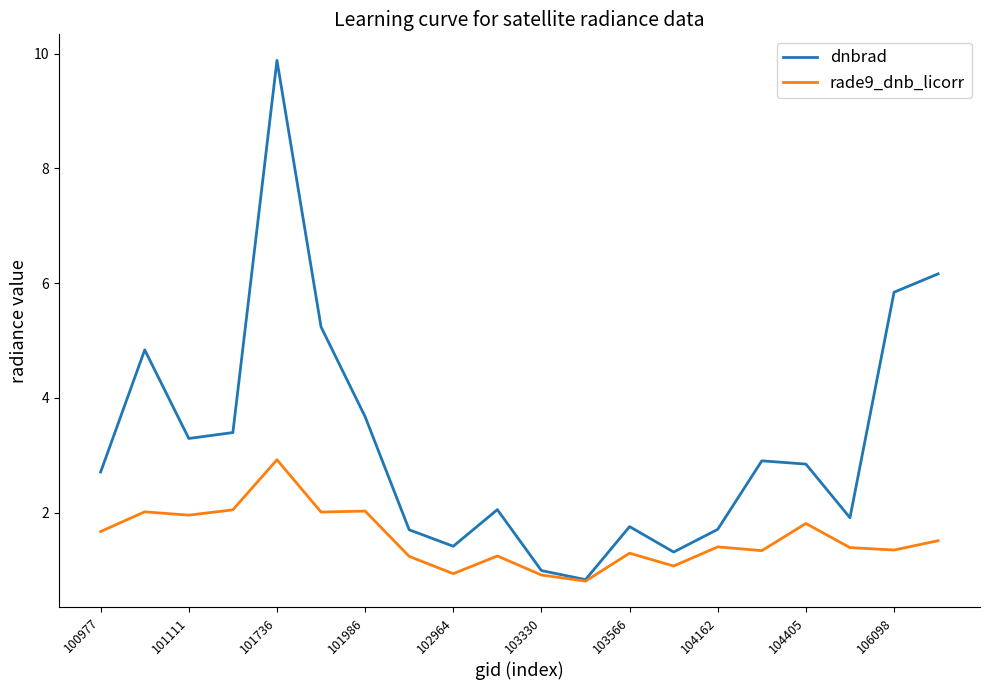

Reading left to right, transcribe all the data shown in this chart.

dnbrad: 2.7	4.8	3.3	3.4	9.9	5.2	3.7	1.7	1.4	2.1	1.0	0.8	1.8	1.3	1.7	2.9	2.8	1.9	5.8	6.2
rade9_dnb_licorr: 1.7	2.0	2.0	2.0	2.9	2.0	2.0	1.2	0.9	1.2	0.9	0.8	1.3	1.1	1.4	1.3	1.8	1.4	1.3	1.5